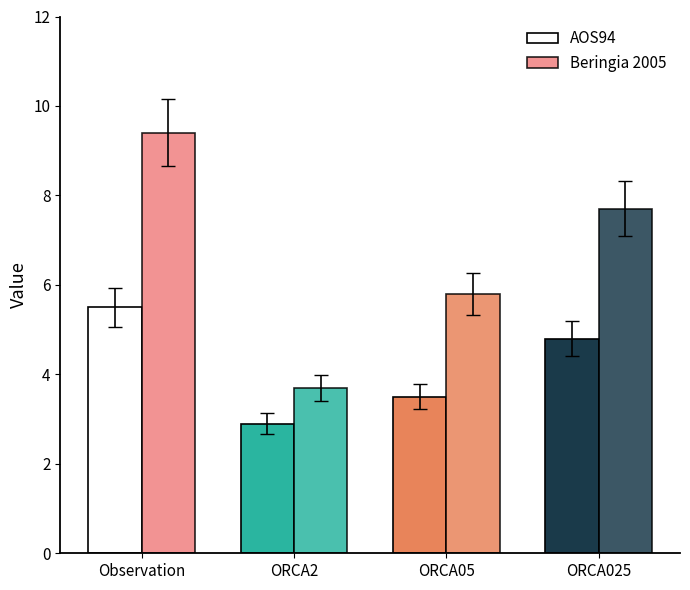

Rank the series at Observation from highest to lowest value.

Beringia 2005, AOS94